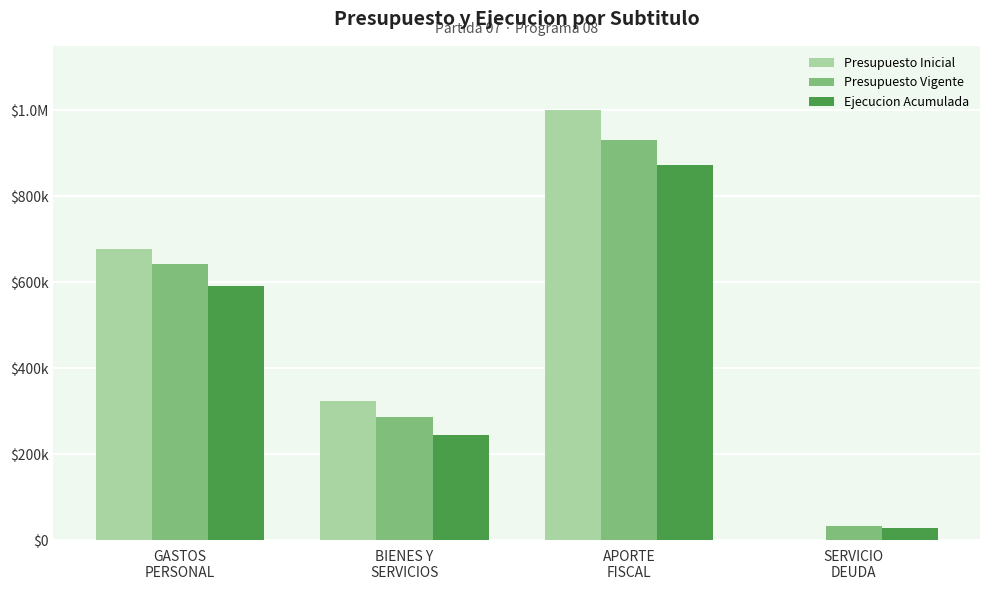

What are all the series names shown in the legend?

Presupuesto Inicial, Presupuesto Vigente, Ejecucion Acumulada